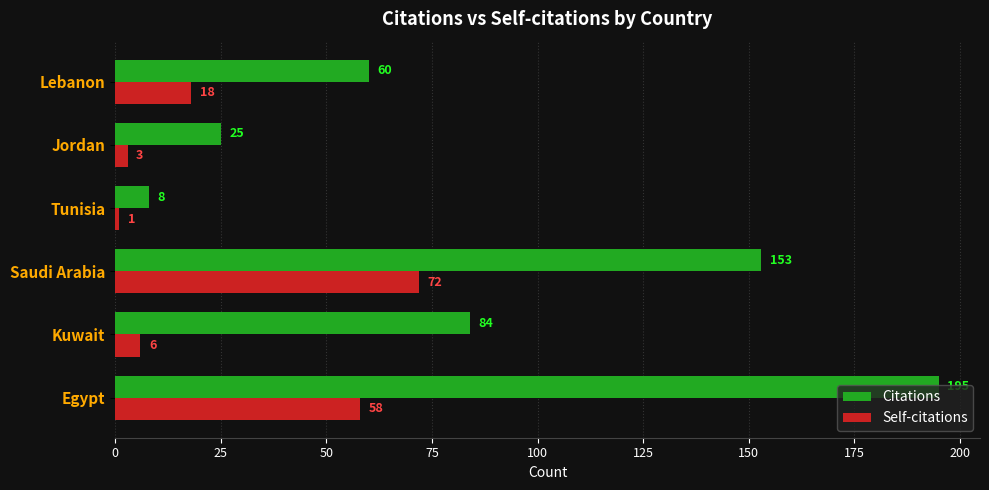

Where is Citations nearest to the value 101?

Kuwait